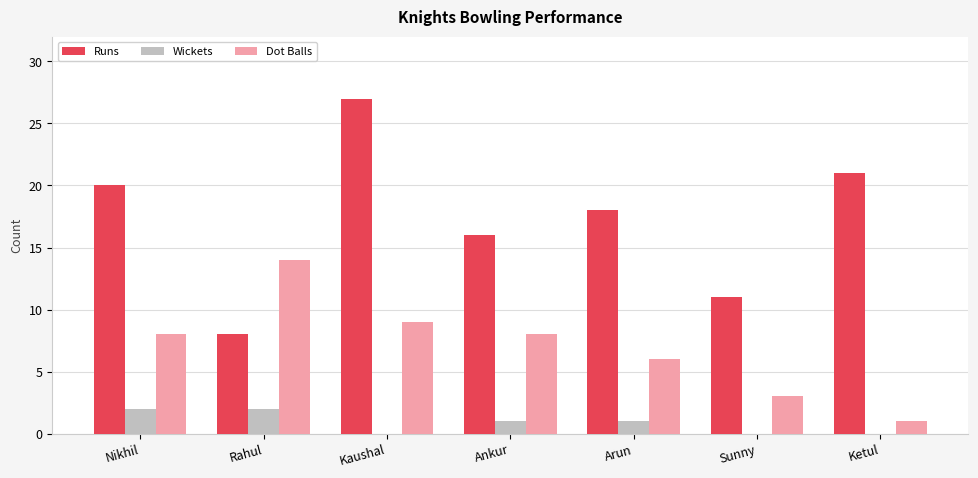

At which category is the sum across all series the highest?

Kaushal